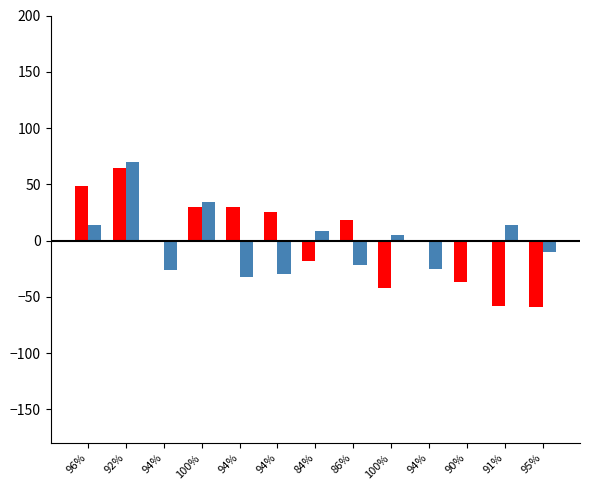

The value of SJR at 84% is -18.2. True or false?

True